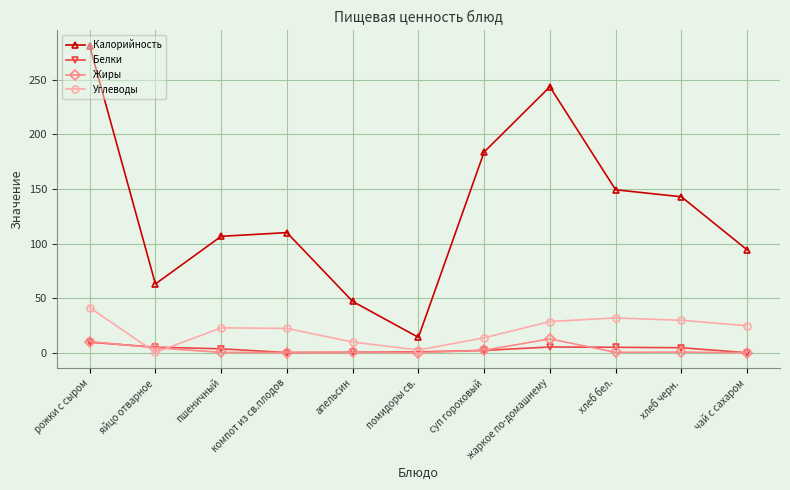

At how many categories does at least one series exceed 228?

2